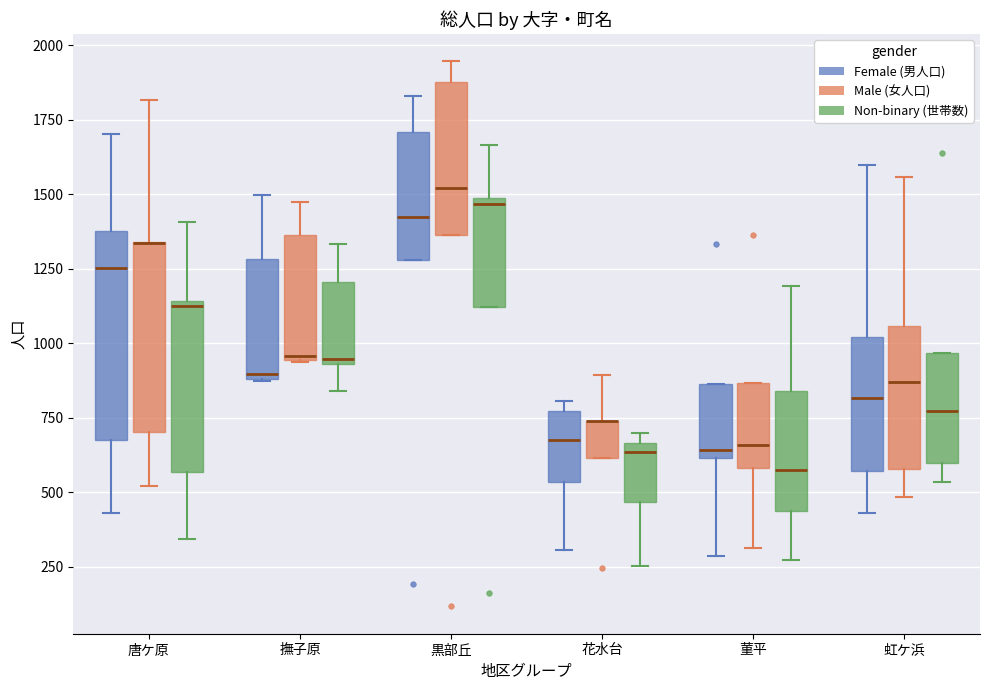

Where does the upper whisker of the box for 花水台 (Male (女人口)) end on the y-axis? The values are not printed on the chart, so give them approximately, as read against the axis.

900